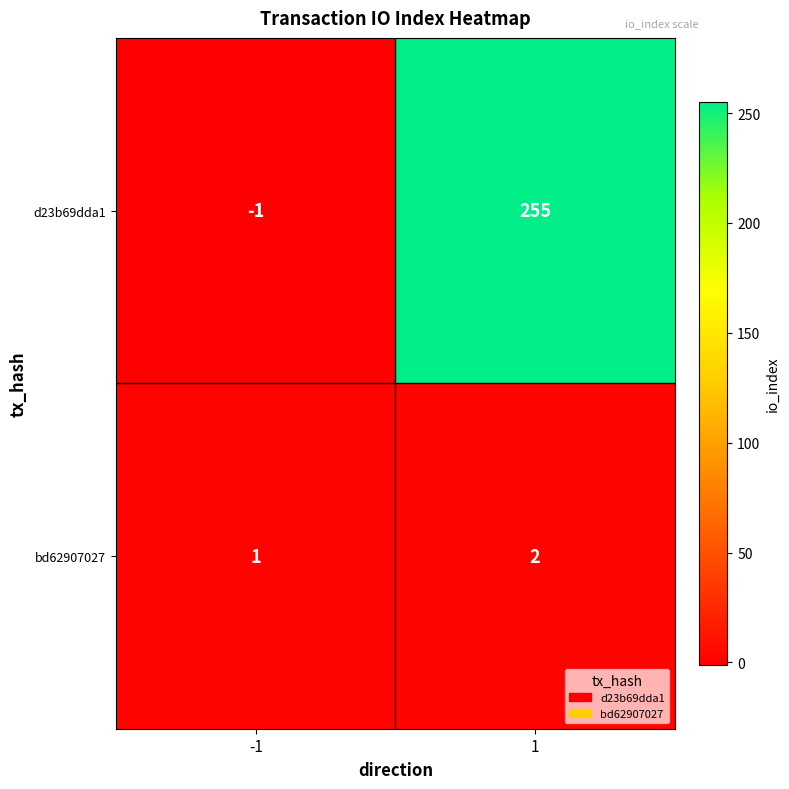

Which series changed the most between -1 and 1?

d23b69dda1